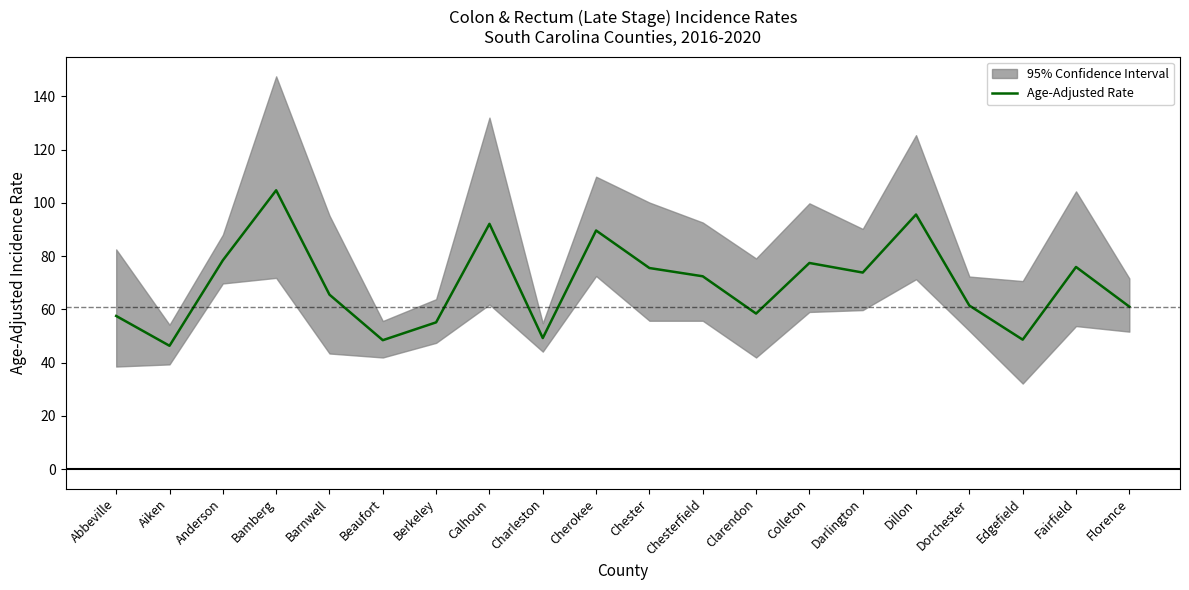

Which label corresponds to the smallest value in the chart?

Aiken